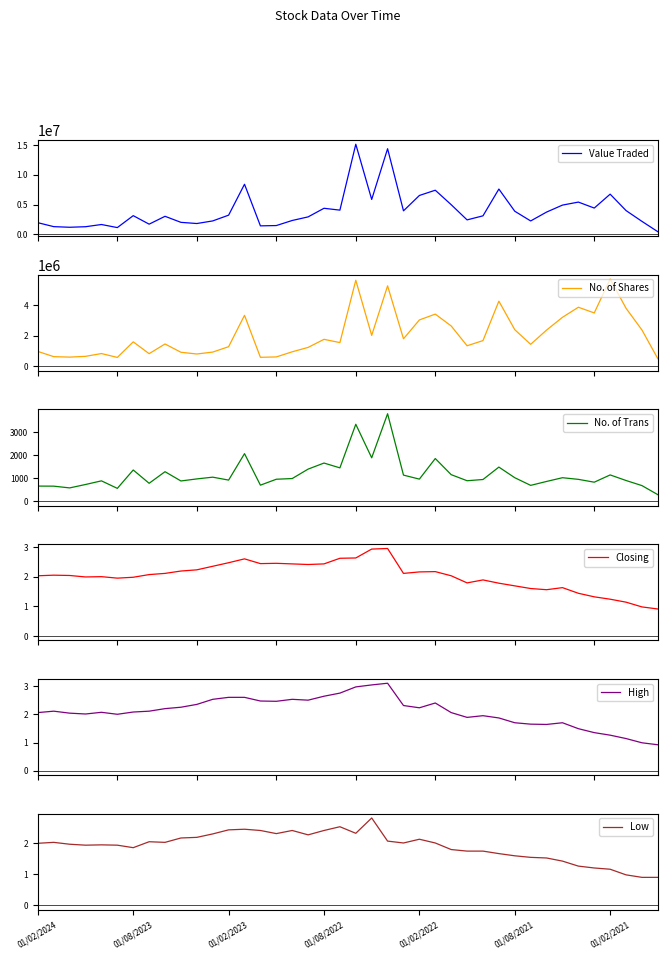

True or false: Closing and Value Traded intersect in this chart.

False